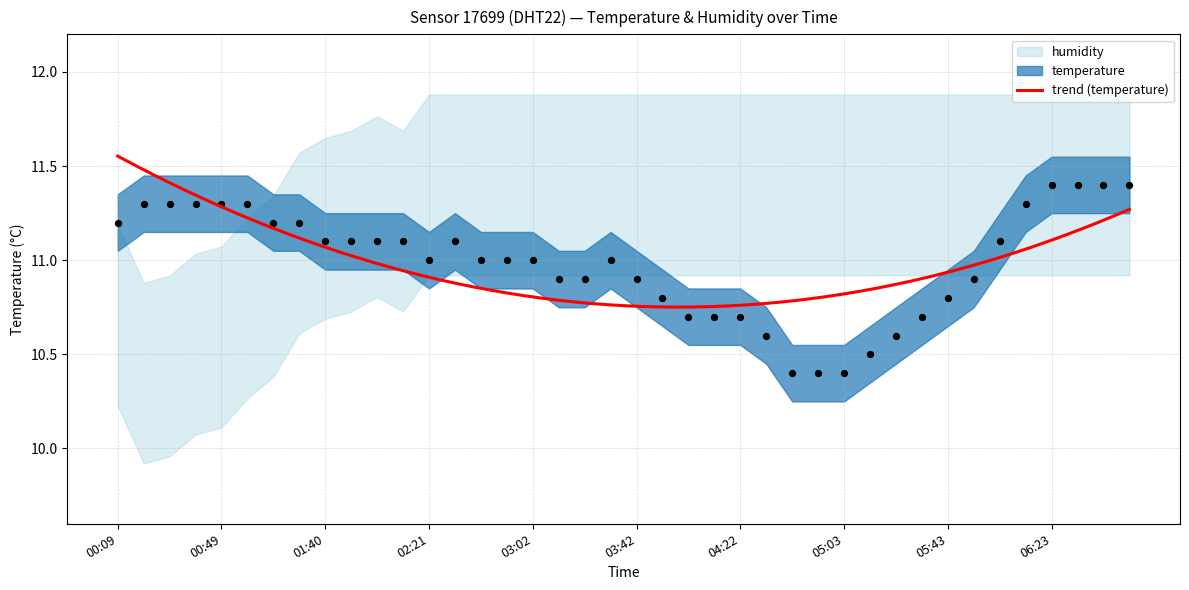

What is the ratio of the value at 03:22 to the value at 06:13?

1.0